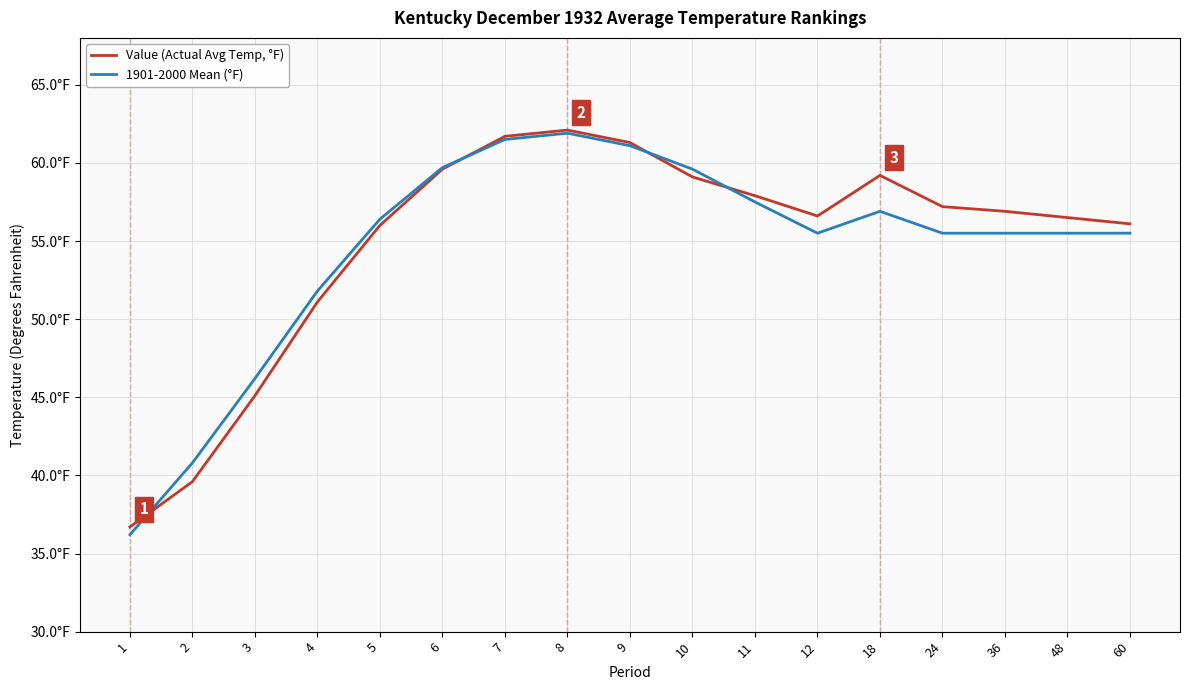

True or false: 1901-2000 Mean (°F) has more than 2 interior local peaks.

False